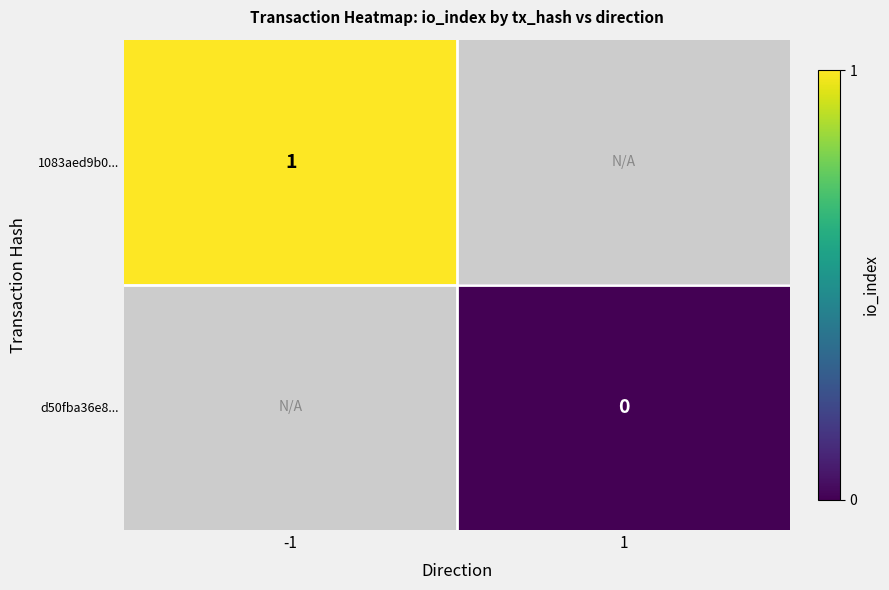

Between 1 and -1, which is larger?

-1